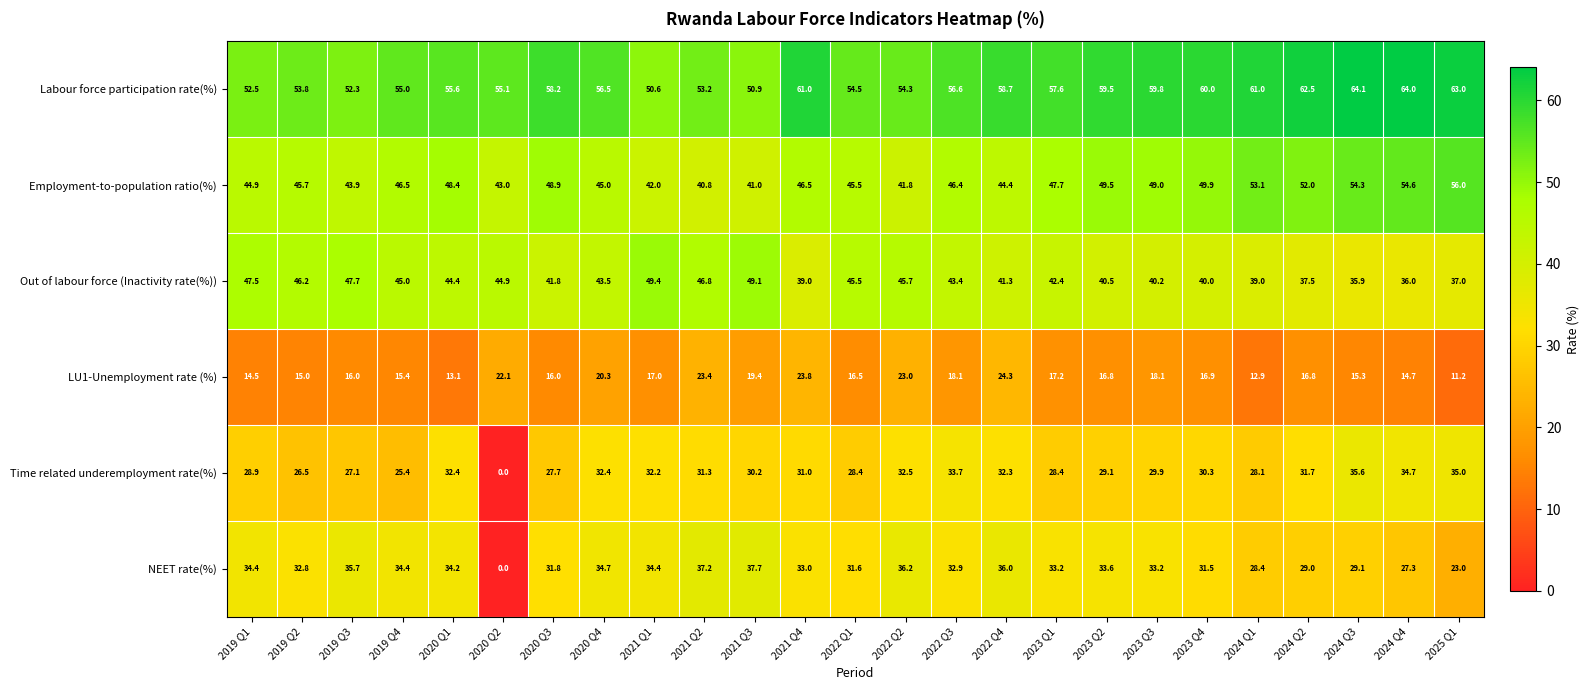

The Employment-to-population ratio(%) series shows 20.3 at 2024 Q3. True or false?

False